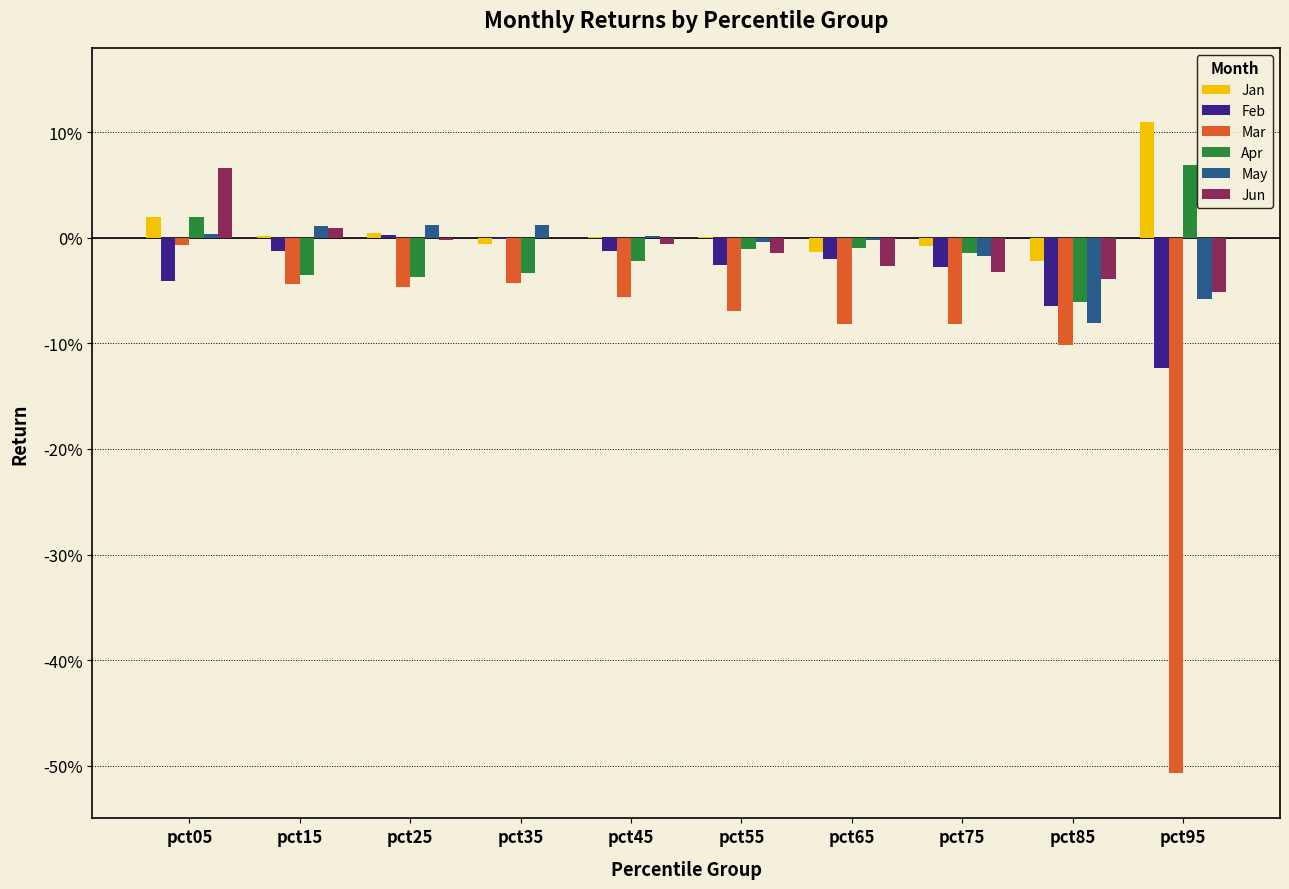

Where is Feb nearest to the value 0?

pct35